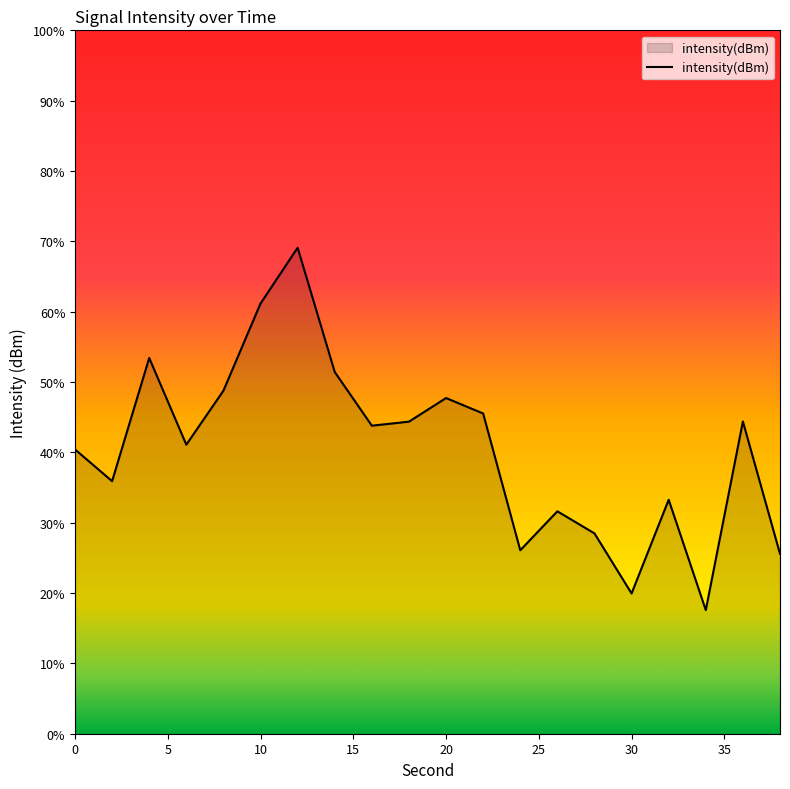

What is the value of the 19th point from the left?

-129.5